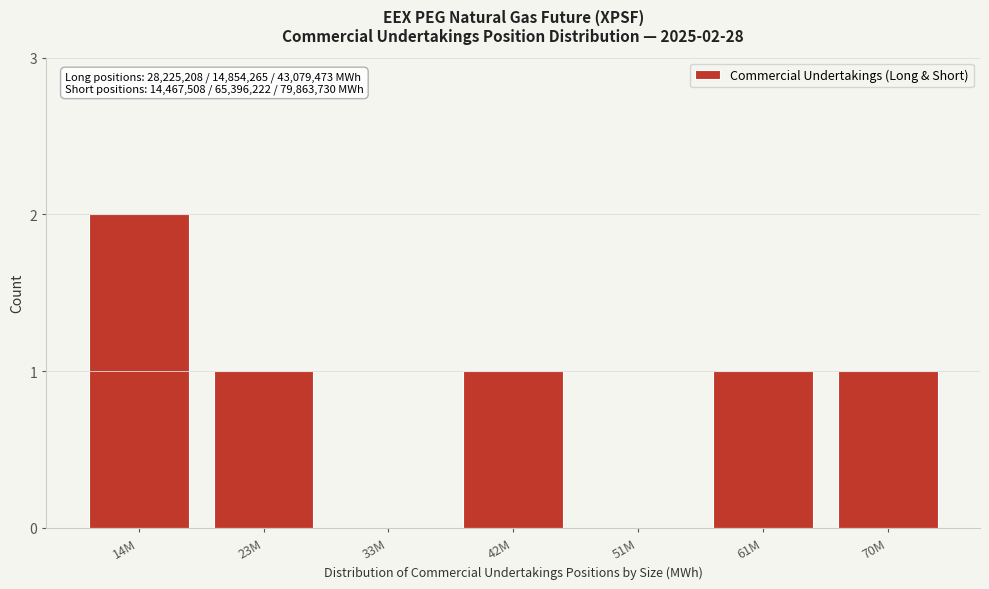

Reading left to right, what are all the values shown in this chart?

14M=2	23M=1	33M=0	42M=1	51M=0	61M=1	70M=1